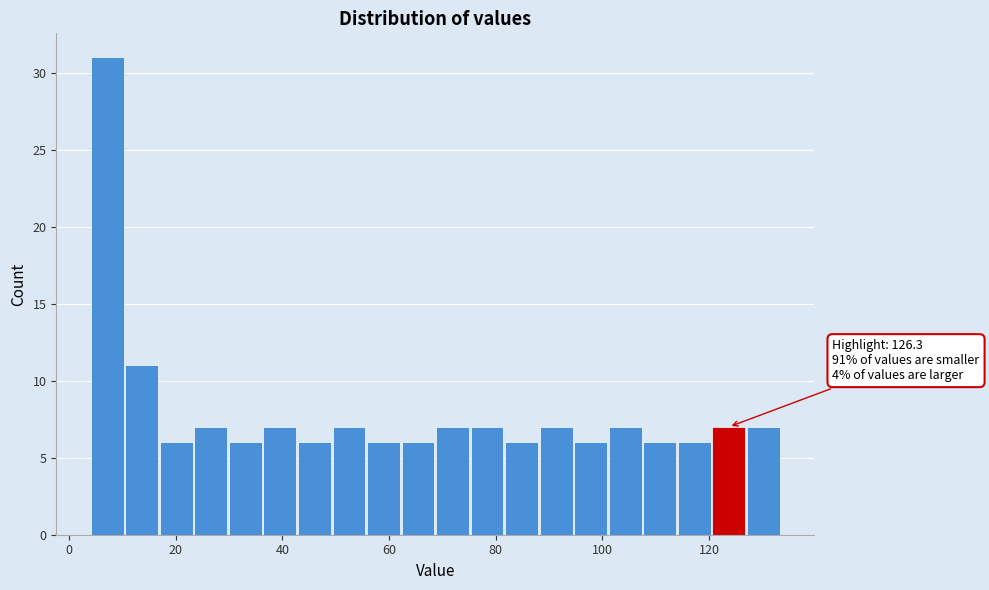

Read against the x-axis, roughly where is the centre of the tallest bar?

8